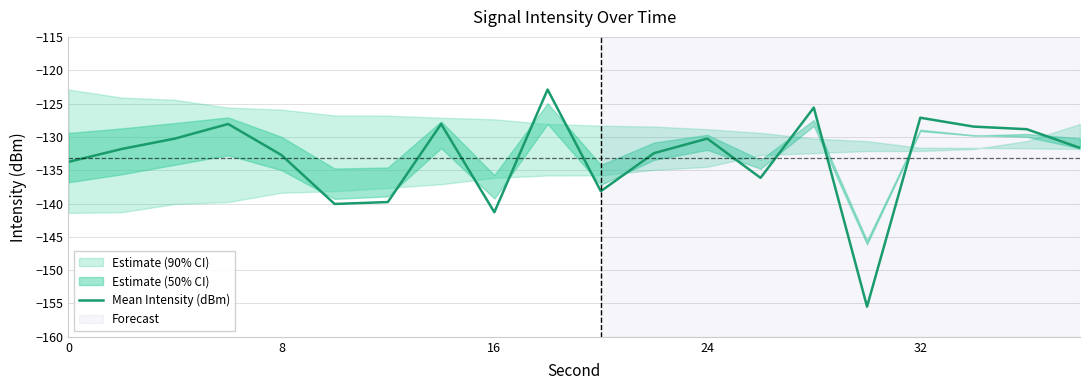

True or false: Mean Intensity (dBm) has a value of -89.2 at 0.

False